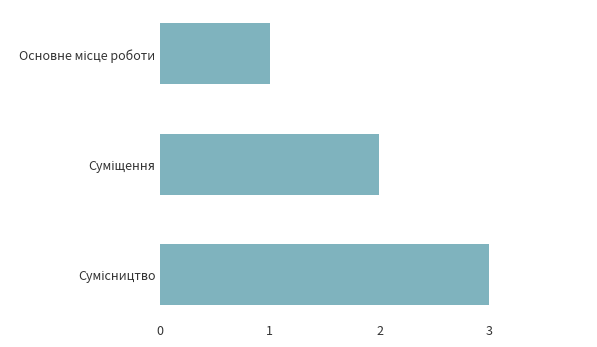

How many bars are there in total?

3